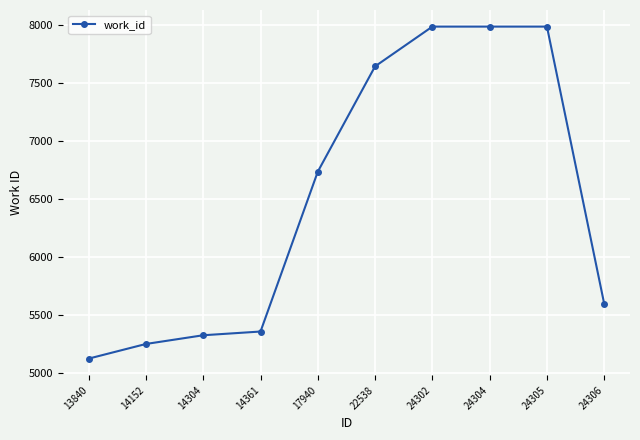

Reading left to right, list all the values displayed in this chart.

13840=5127	14152=5253	14304=5328	14361=5360	17940=6736	22538=7642	24302=7984	24304=7984	24305=7984	24306=5598